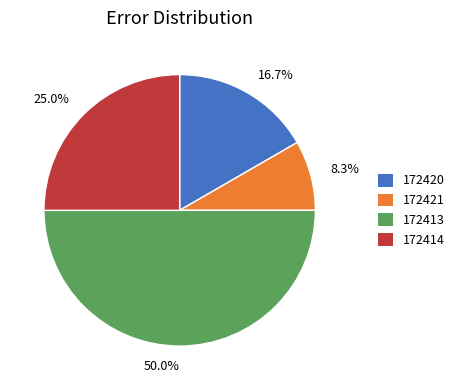

Is 172414 the majority of the pie?

No